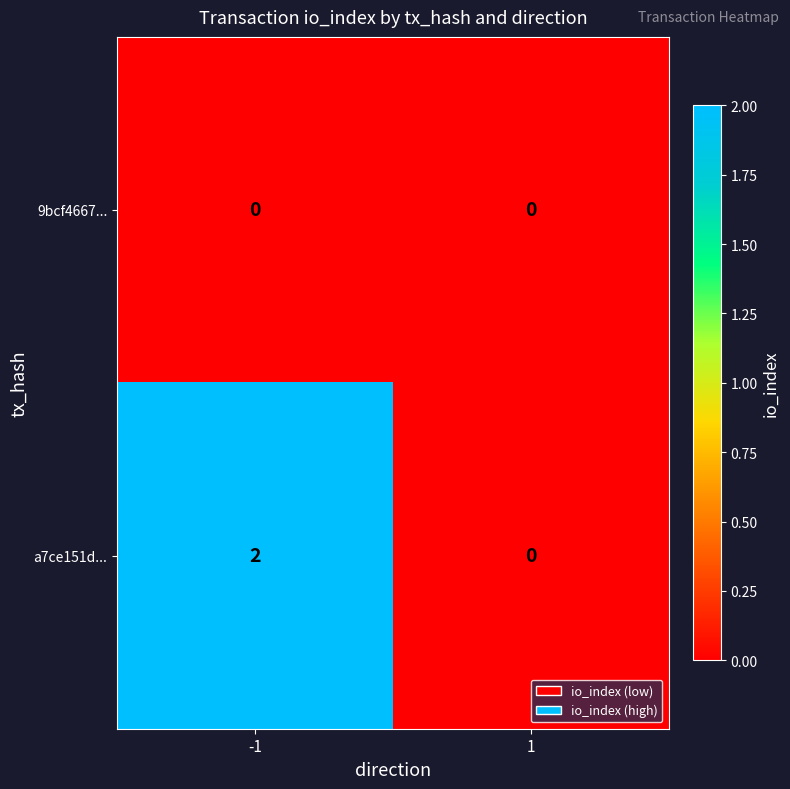

How many distinct data groups are displayed?

2